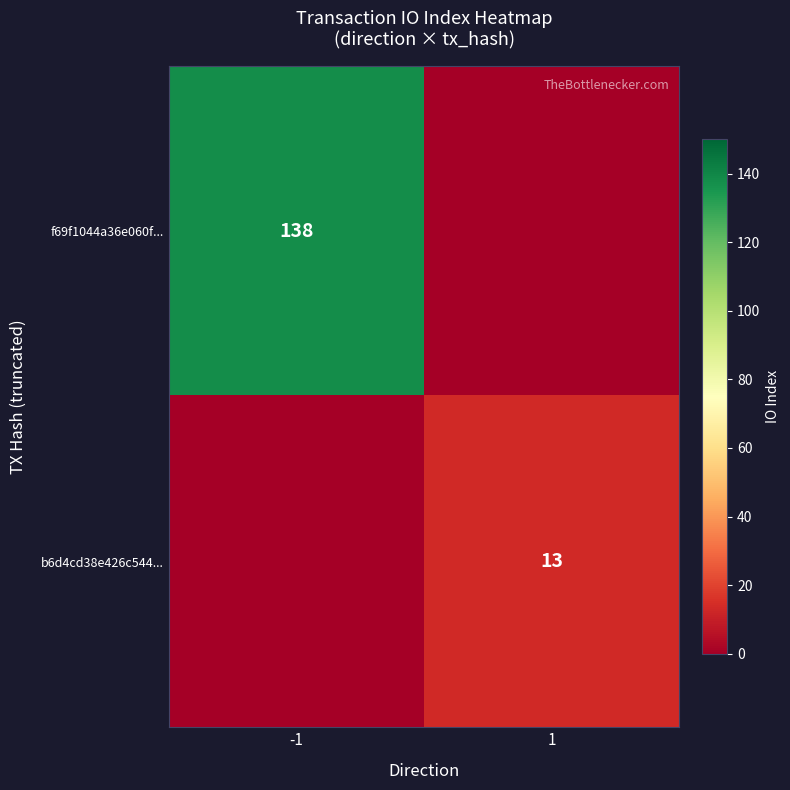

Count the number of data series in this chart.

2